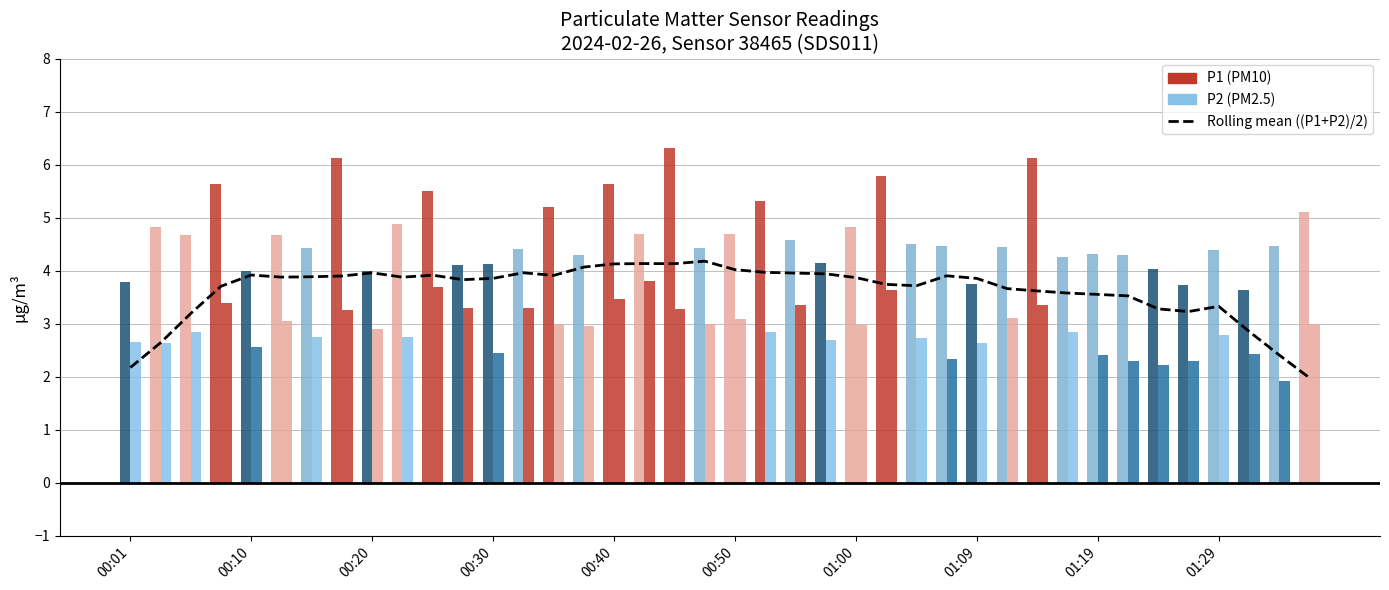

Is it true that the value at 01:29 is 3.3?

True